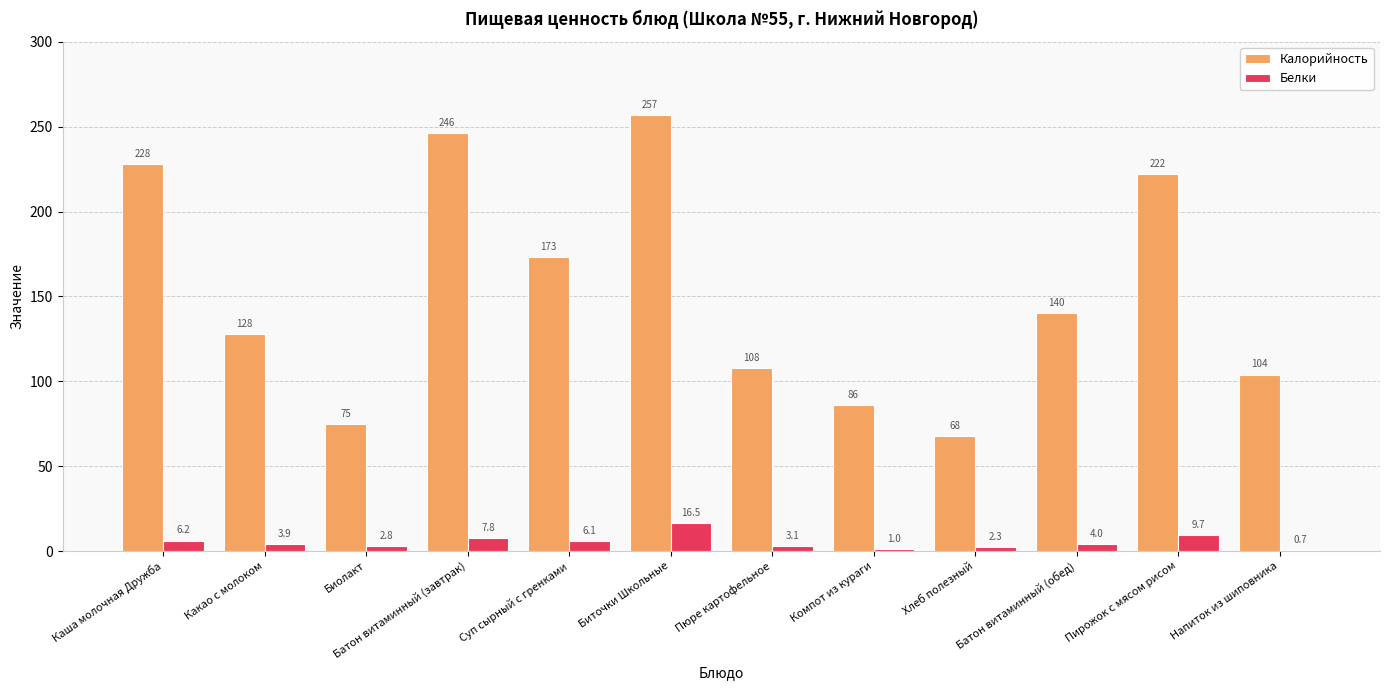

Does the chart contain stacked bars?

No